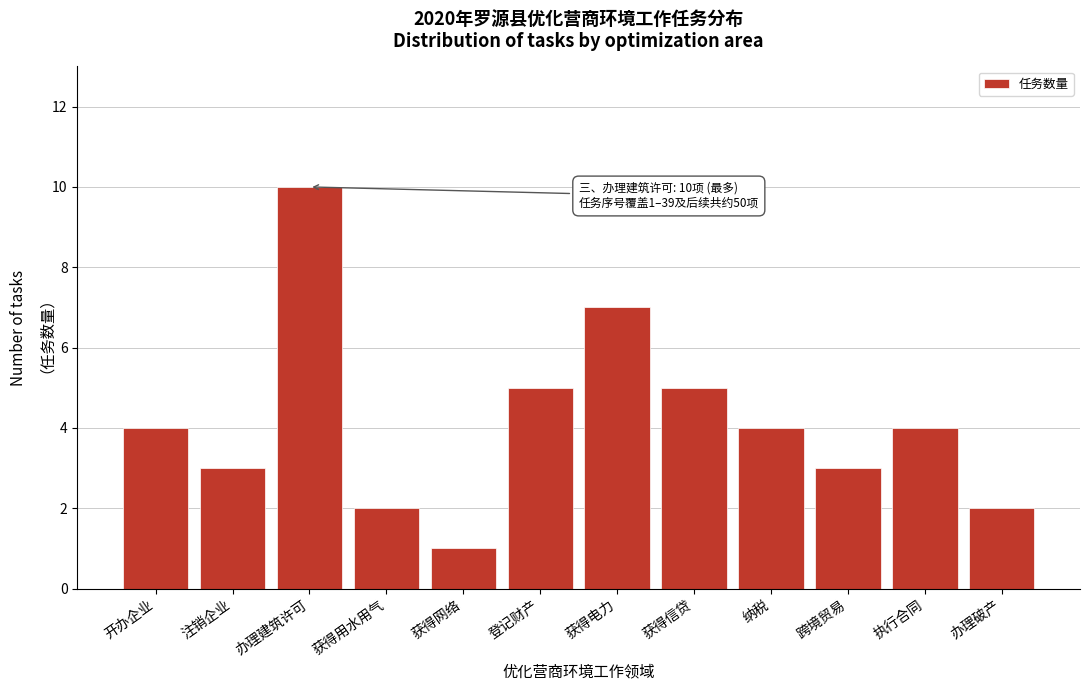

Reading left to right, transcribe all the data shown in this chart.

4	3	10	2	1	5	7	5	4	3	4	2